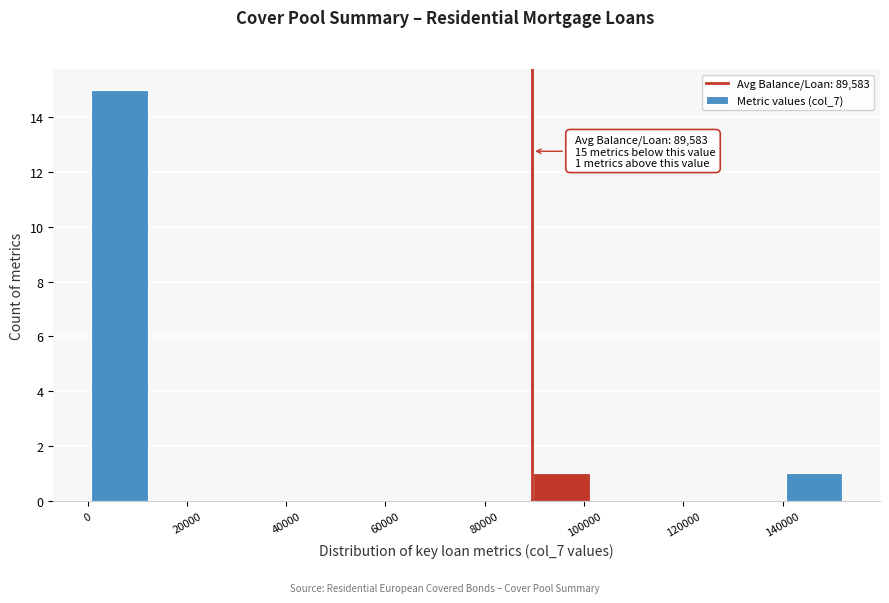

Over which range of the x-axis is the bar tallest?

0 to 12000